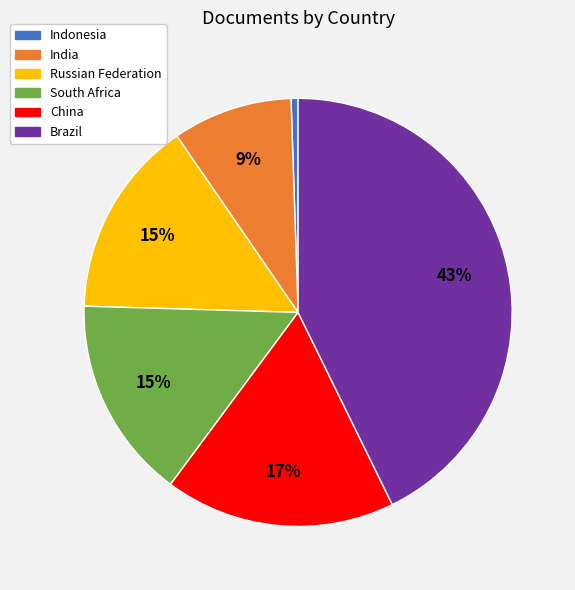

Combined, do Brazil and South Africa account for over 50%?

Yes